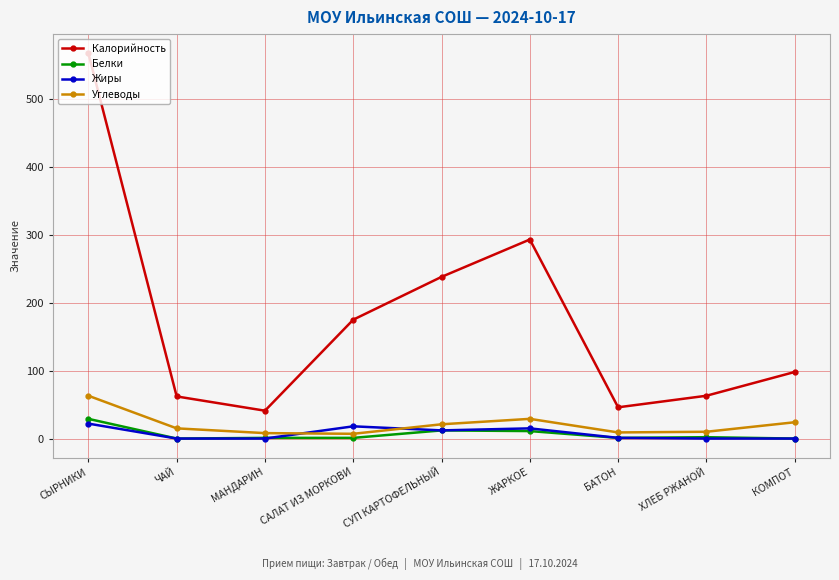

List the series in order of their peak value, lowest first.

Жиры, Белки, Углеводы, Калорийность